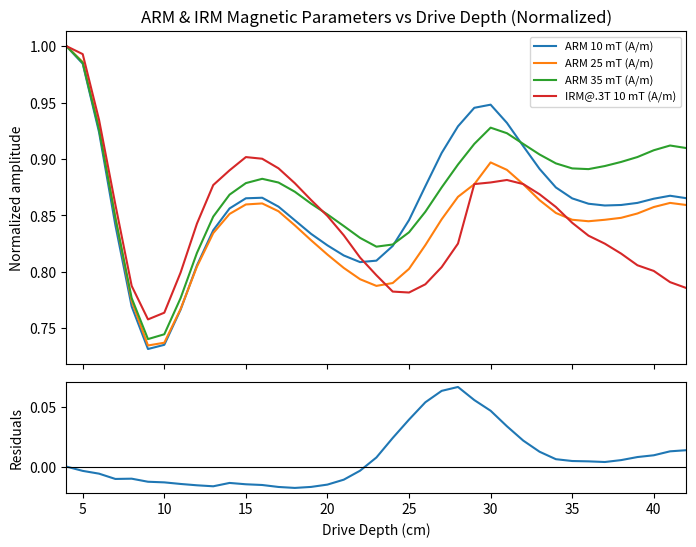

At how many categories does at least one series exceed 0?

39